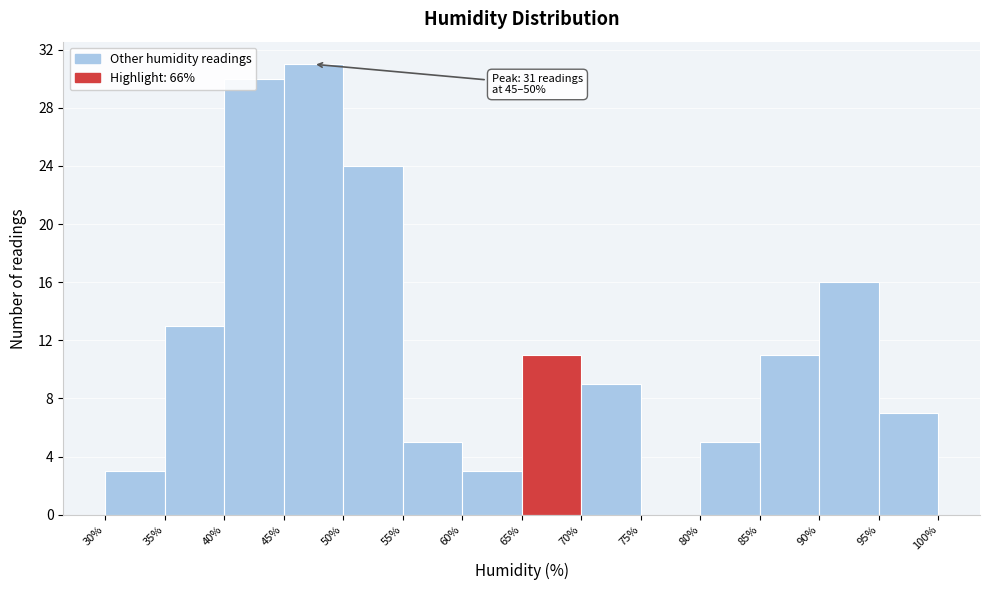

Which range on the x-axis has the tallest bar?

45% to 50%